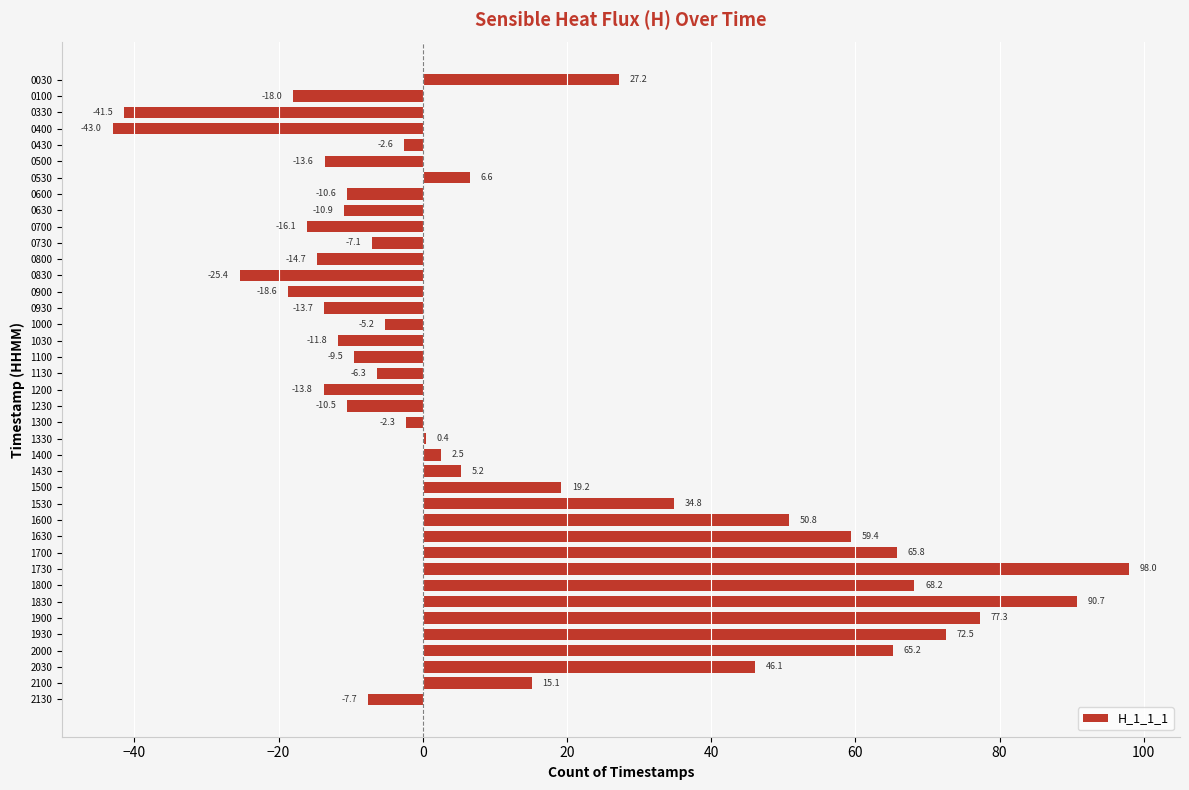

Which label corresponds to the largest value in the chart?

1730